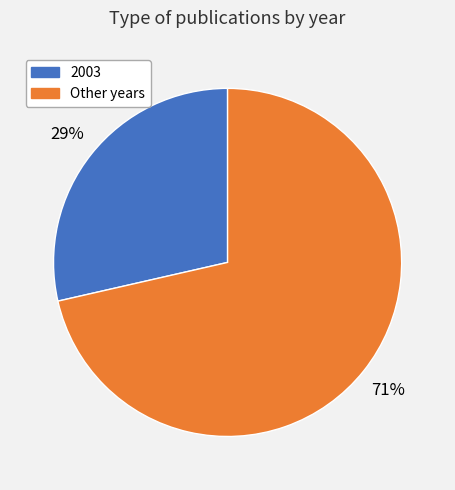

Count the number of slices in the pie.

2